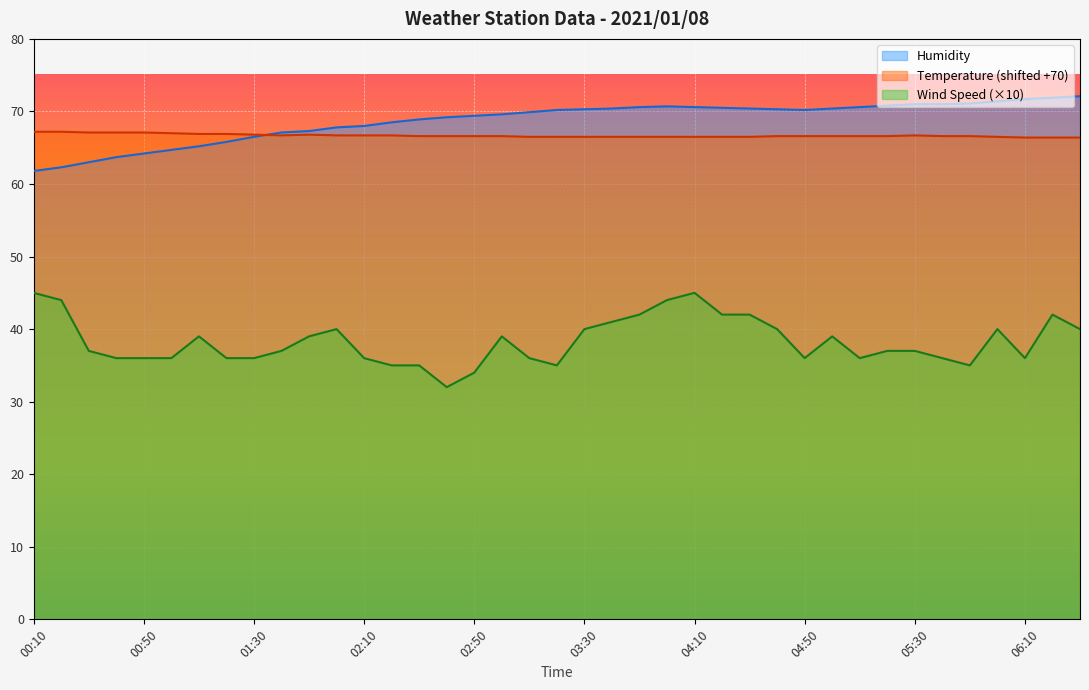

Between 00:10 and 04:40, which series saw the biggest shift?

Humidity